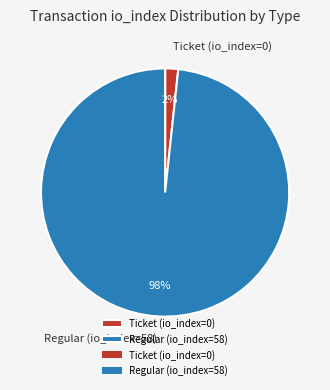

Which category accounts for the majority?

Regular (io_index=58)